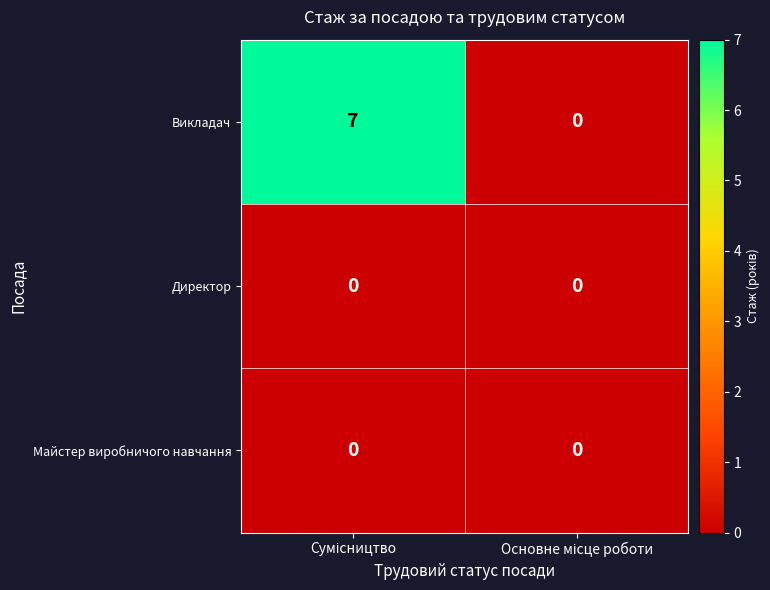

Reading right to left, transcribe all the data shown in this chart.

Викладач: 0	7
Директор: 0	0
Майстер виробничого навчання: 0	0